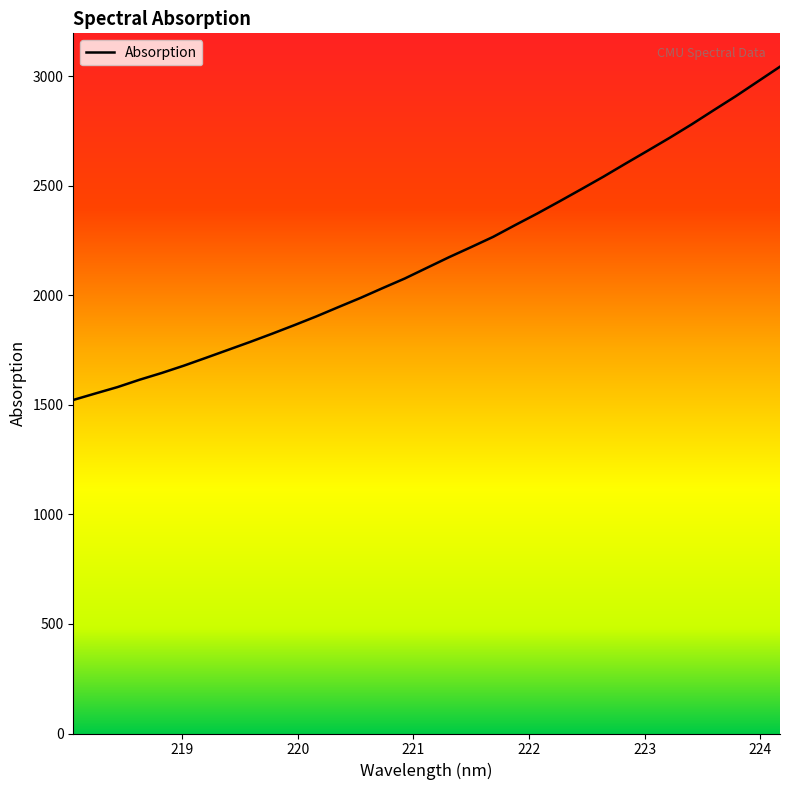

What is the smallest value displayed?

1522.4